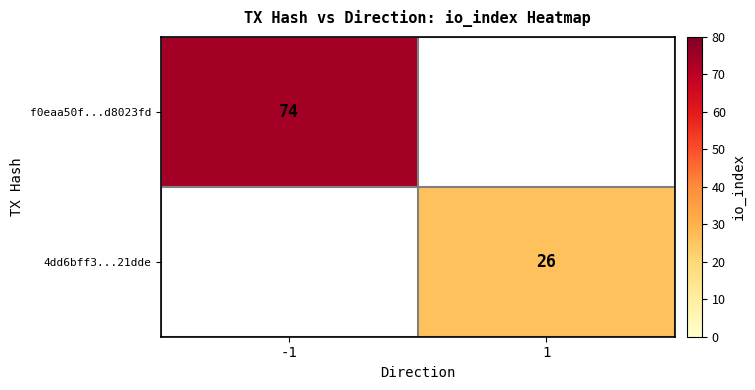

Which has a higher value, 1 or -1?

-1